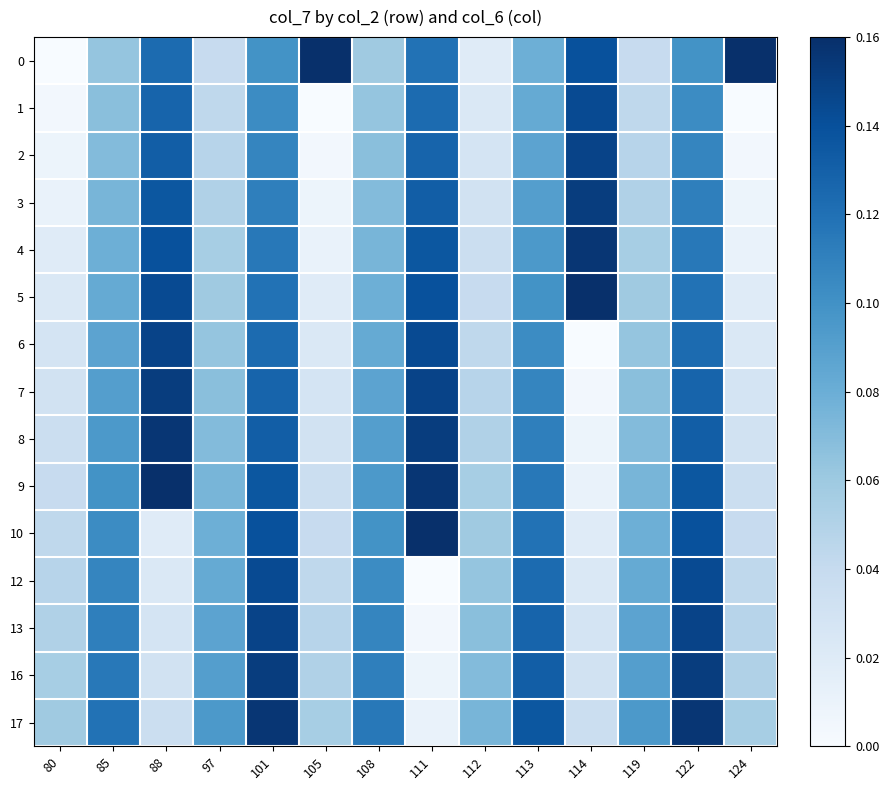

Which category has the highest value across all series?

105